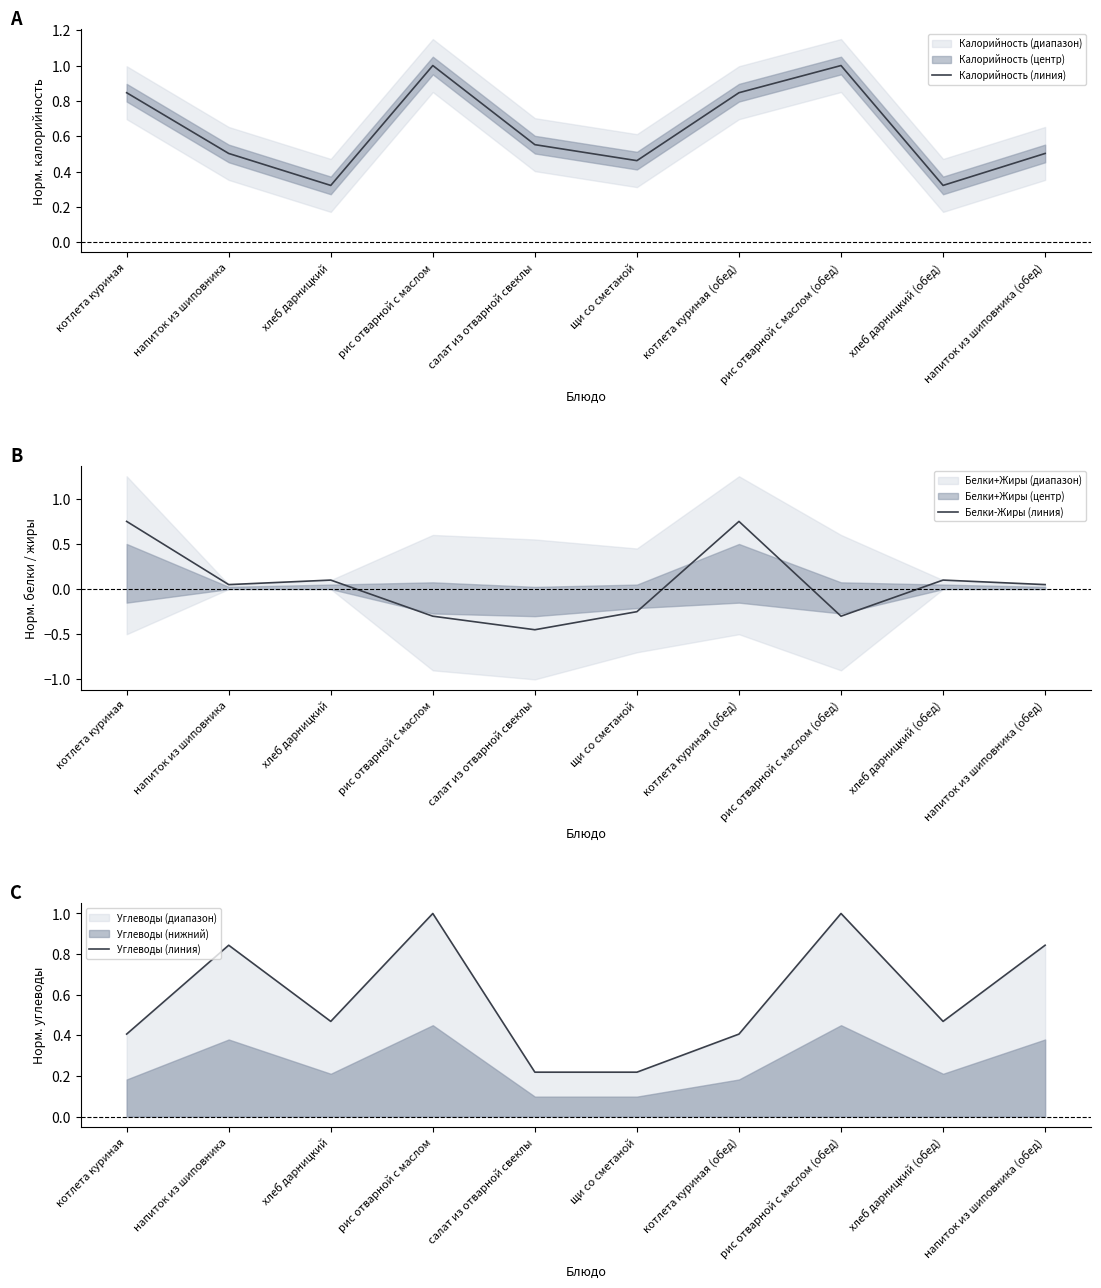

Is the value of Калорийность (линия) at напиток из шиповника (обед) greater than the value of Белки-Жиры (линия) at рис отварной с маслом (обед)?

Yes